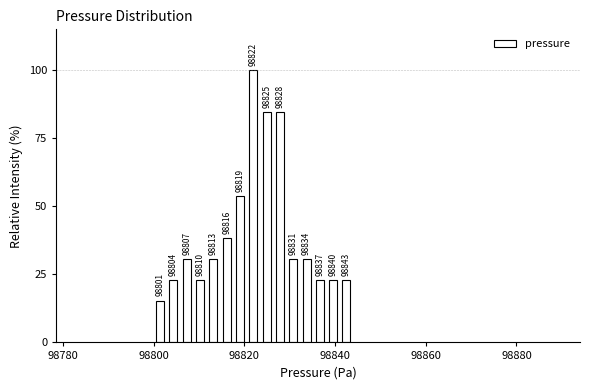

Around what value on the x-axis is the tallest bar? Give the approximate position of its centre, as read against the axis.

98822